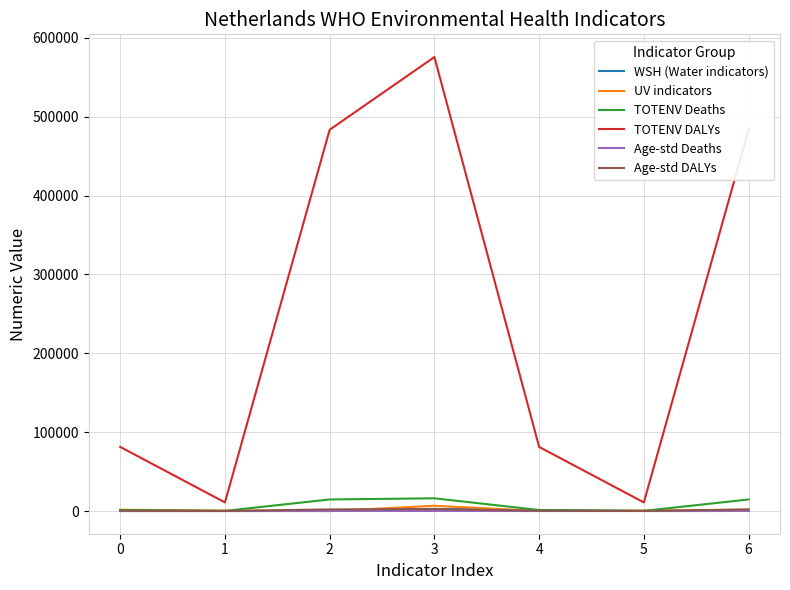

Which series has the largest total across all categories?

TOTENV DALYs